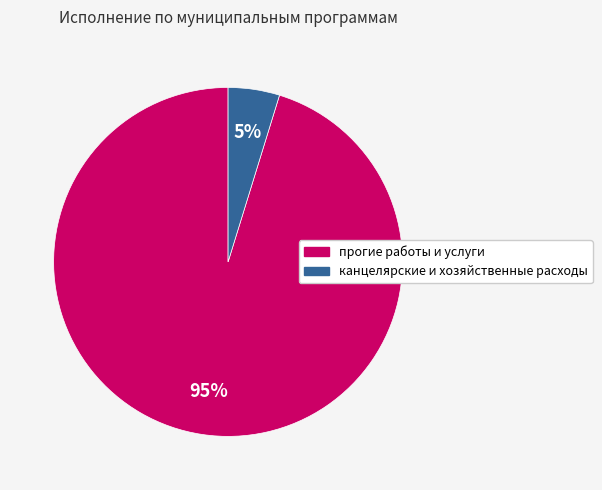

To the nearest percent, what portion does прогие работы и услуги represent?

95%